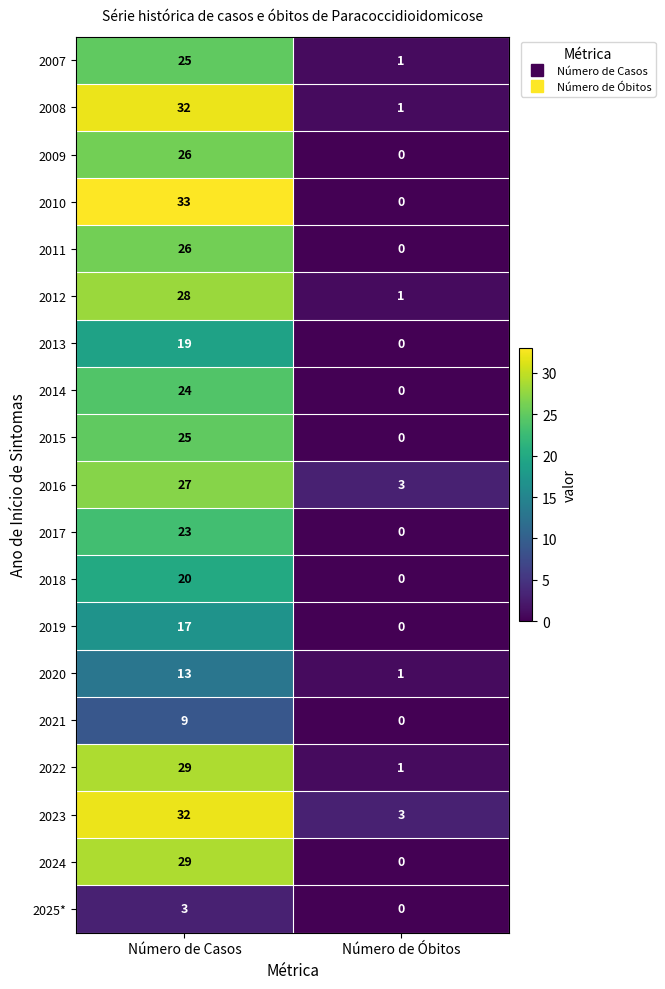

The value of 2023 at Número de Óbitos is 5. True or false?

False